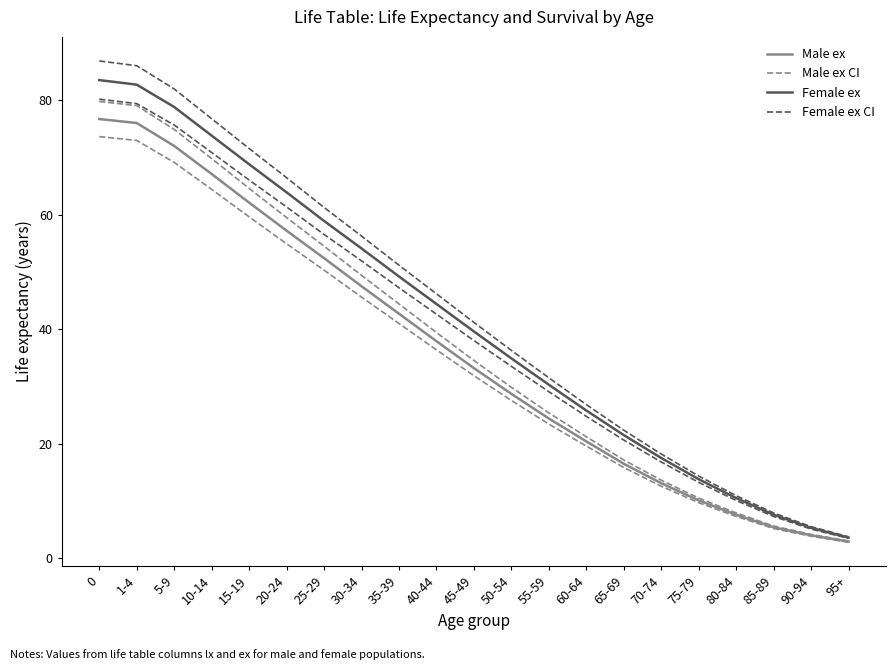

How many categories are shown in the chart?

21